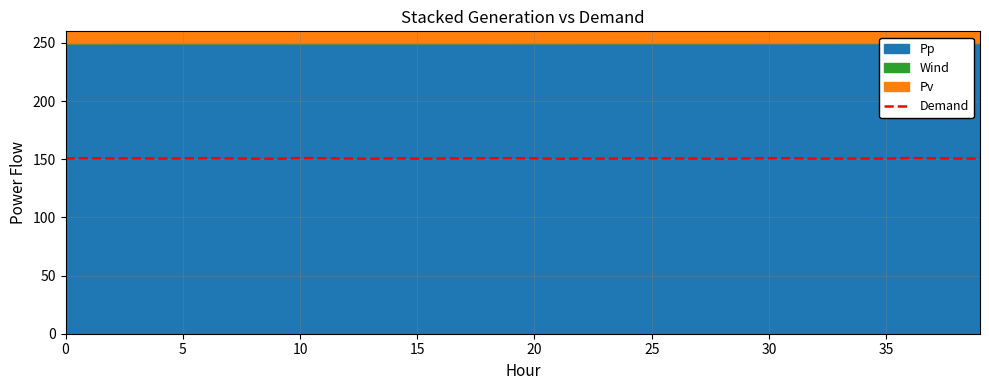

Where is the data nearest to the value 150?

28